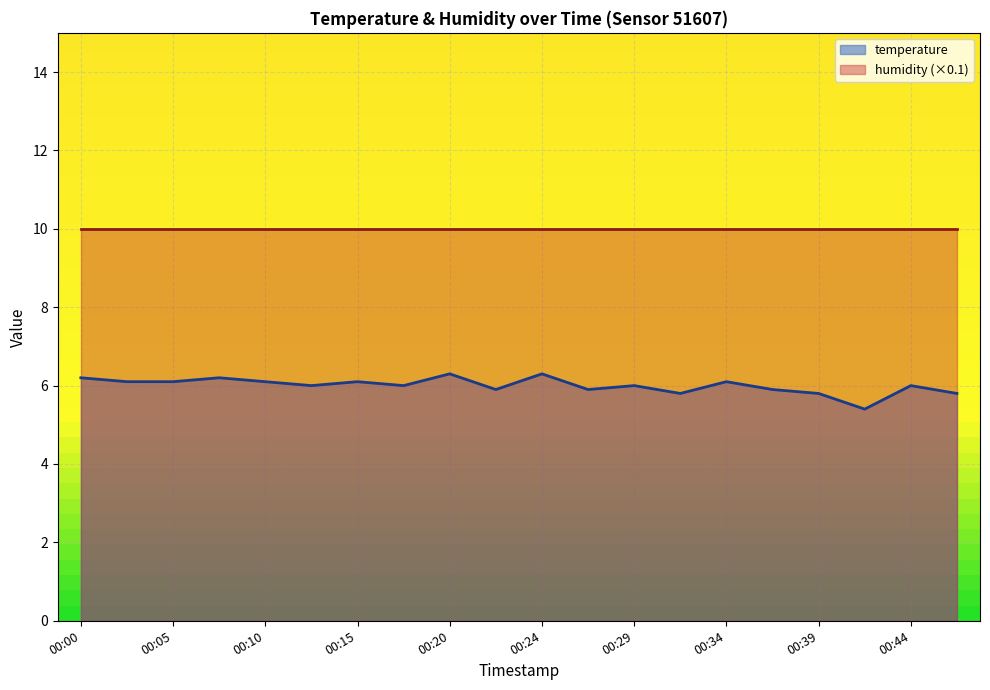

What is the difference between the maximum and minimum values?

0.9